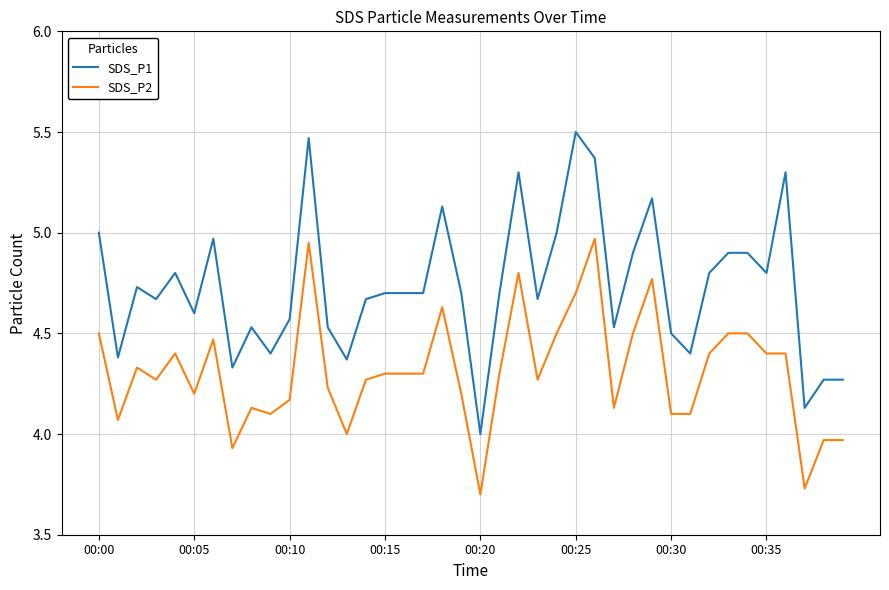

Which series has the largest total across all categories?

SDS_P1